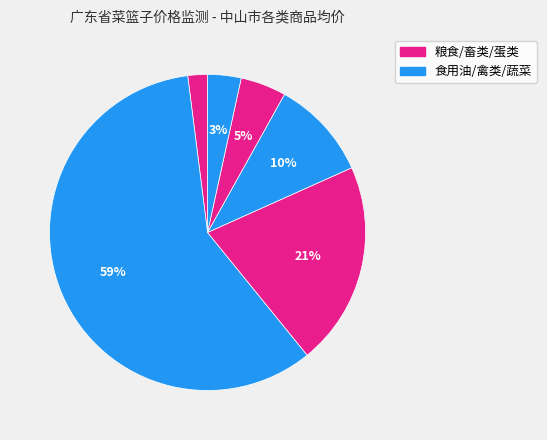

How many slices are in this pie chart?

6